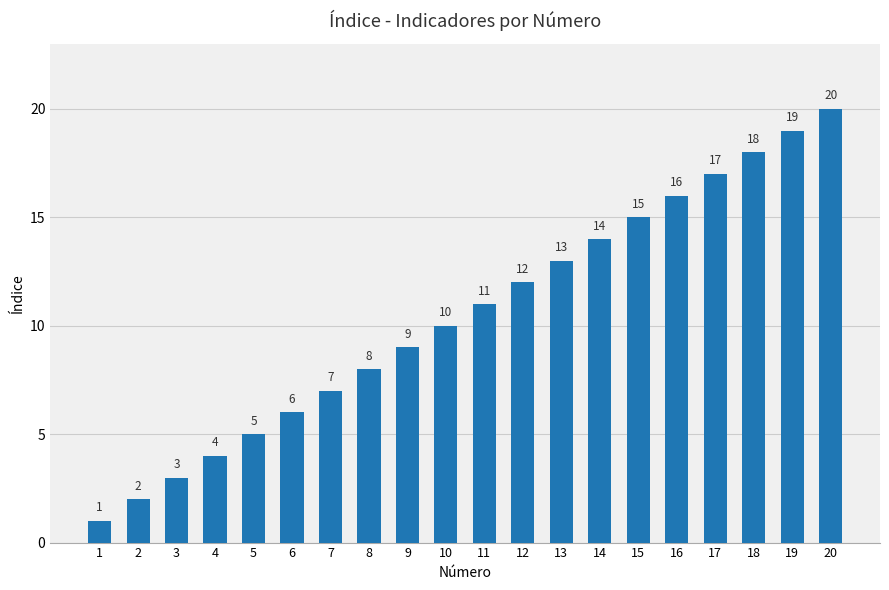

The value at 12 is 19. True or false?

False